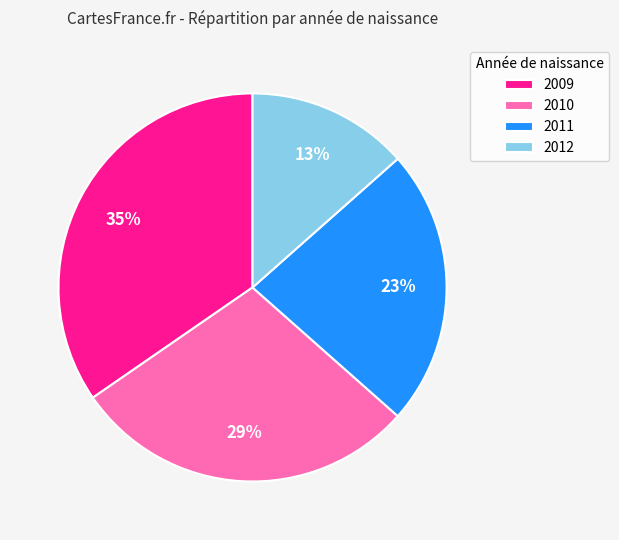

To the nearest percent, what portion does 2010 represent?

29%